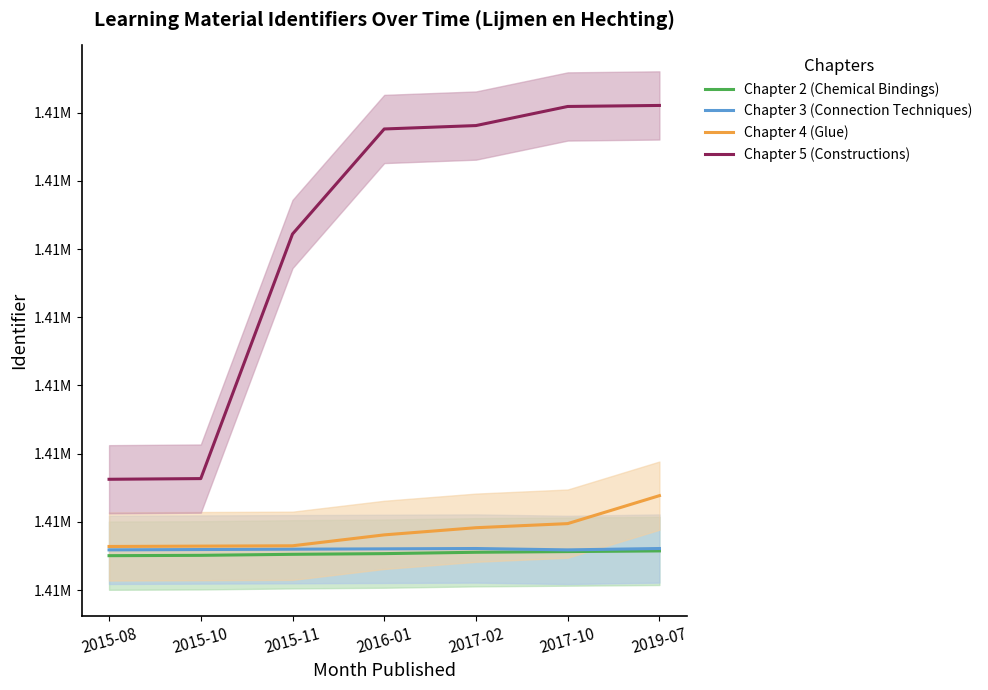

What is the label of the 3rd point from the right?

2017-02